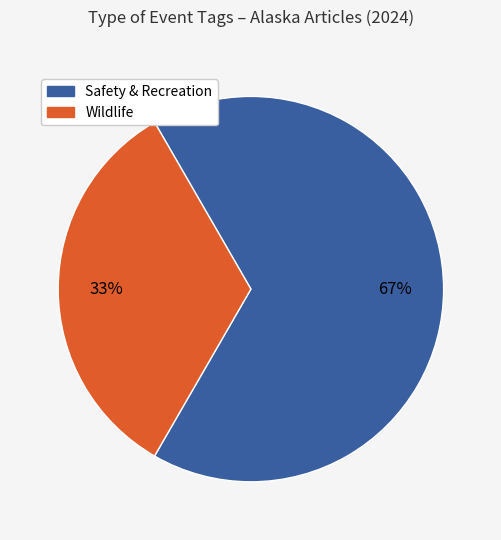

Is there any slice that represents more than half of the pie?

Yes